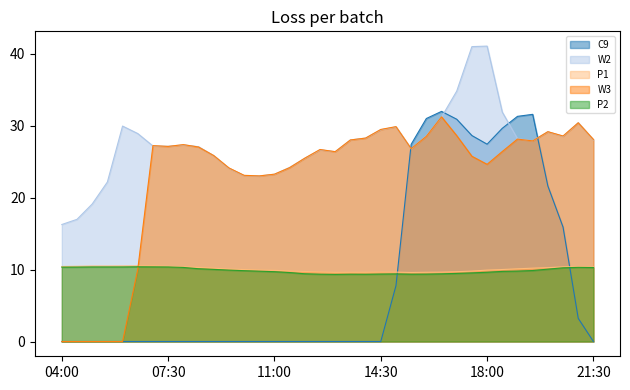

Reading left to right, transcribe all the data shown in this chart.

C9: 04:00=0.0	04:30=0.0	05:00=0.0	05:30=0.0	06:00=0.0	06:30=0.0	07:00=0.0	07:30=0.0	08:00=0.0	08:30=0.0	09:00=0.0	09:30=0.0	10:00=0.0	10:30=0.0	11:00=0.0	11:30=0.0	12:00=0.0	12:30=0.0	13:00=0.0	13:30=0.0	14:00=0.0	14:30=0.0	15:00=7.8	15:30=27.4	16:00=31.0	16:30=32.0	17:00=30.9	17:30=28.6	18:00=27.4	18:30=29.6	19:00=31.3	19:30=31.6	20:00=21.6	20:30=15.9	21:00=3.2	21:30=0.0
W2: 04:00=16.3	04:30=17.0	05:00=19.1	05:30=22.2	06:00=30.0	06:30=28.9	07:00=27.2	07:30=27.1	08:00=27.3	08:30=27.1	09:00=25.9	09:30=24.1	10:00=23.1	10:30=23.0	11:00=23.3	11:30=24.2	12:00=25.5	12:30=26.7	13:00=26.4	13:30=28.0	14:00=28.3	14:30=29.5	15:00=29.9	15:30=26.8	16:00=28.6	16:30=31.2	17:00=34.8	17:30=41.0	18:00=41.1	18:30=31.9	19:00=28.2	19:30=27.9	20:00=29.2	20:30=28.5	21:00=30.4	21:30=28.0
P1: 04:00=10.4	04:30=10.5	05:00=10.5	05:30=10.5	06:00=10.5	06:30=10.5	07:00=10.5	07:30=10.5	08:00=10.4	08:30=10.3	09:00=10.2	09:30=10.1	10:00=10.0	10:30=9.9	11:00=9.9	11:30=9.8	12:00=9.7	12:30=9.7	13:00=9.6	13:30=9.6	14:00=9.6	14:30=9.7	15:00=9.6	15:30=9.6	16:00=9.6	16:30=9.6	17:00=9.7	17:30=9.8	18:00=9.9	18:30=10.0	19:00=10.1	19:30=10.2	20:00=10.3	20:30=10.4	21:00=10.4	21:30=10.4
W3: 04:00=0.0	04:30=0.0	05:00=0.0	05:30=0.0	06:00=0.0	06:30=10.0	07:00=27.2	07:30=27.1	08:00=27.4	08:30=27.0	09:00=25.9	09:30=24.1	10:00=23.1	10:30=23.0	11:00=23.3	11:30=24.2	12:00=25.5	12:30=26.7	13:00=26.4	13:30=28.0	14:00=28.3	14:30=29.5	15:00=29.9	15:30=26.8	16:00=28.5	16:30=31.2	17:00=28.6	17:30=25.8	18:00=24.6	18:30=26.4	19:00=28.1	19:30=27.9	20:00=29.2	20:30=28.6	21:00=30.4	21:30=28.1
P2: 04:00=10.3	04:30=10.4	05:00=10.4	05:30=10.4	06:00=10.4	06:30=10.4	07:00=10.4	07:30=10.4	08:00=10.3	08:30=10.1	09:00=10.0	09:30=9.9	10:00=9.9	10:30=9.8	11:00=9.7	11:30=9.6	12:00=9.4	12:30=9.4	13:00=9.3	13:30=9.4	14:00=9.4	14:30=9.4	15:00=9.4	15:30=9.4	16:00=9.4	16:30=9.4	17:00=9.5	17:30=9.5	18:00=9.6	18:30=9.8	19:00=9.8	19:30=9.9	20:00=10.1	20:30=10.2	21:00=10.3	21:30=10.3